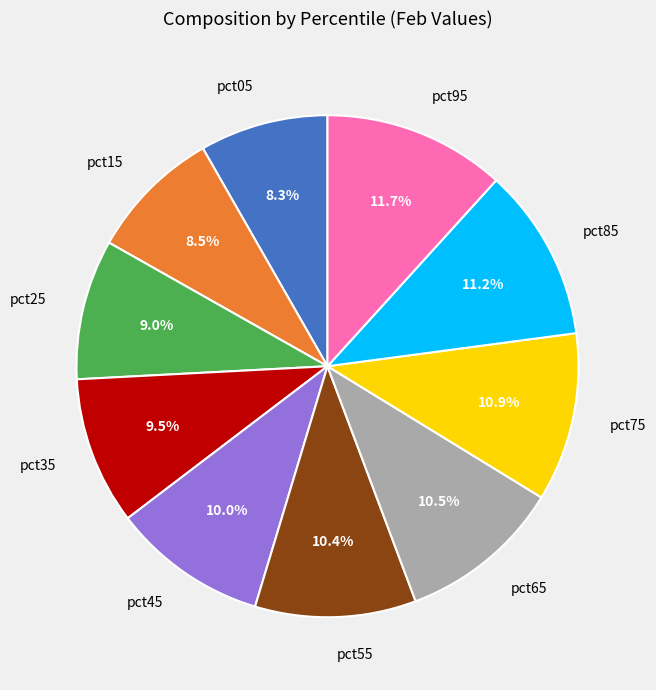

To the nearest percent, what portion does pct55 represent?

10%